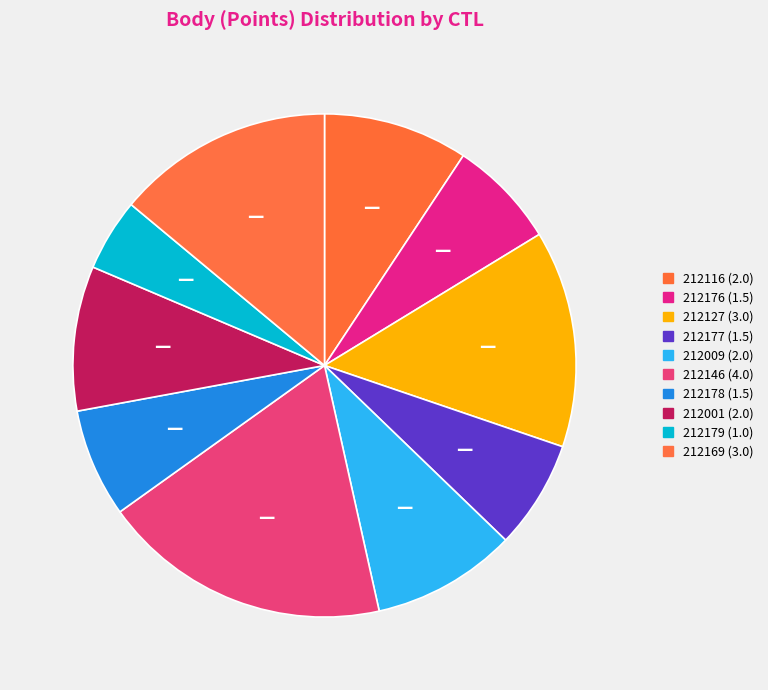

Count the number of slices in the pie.

10